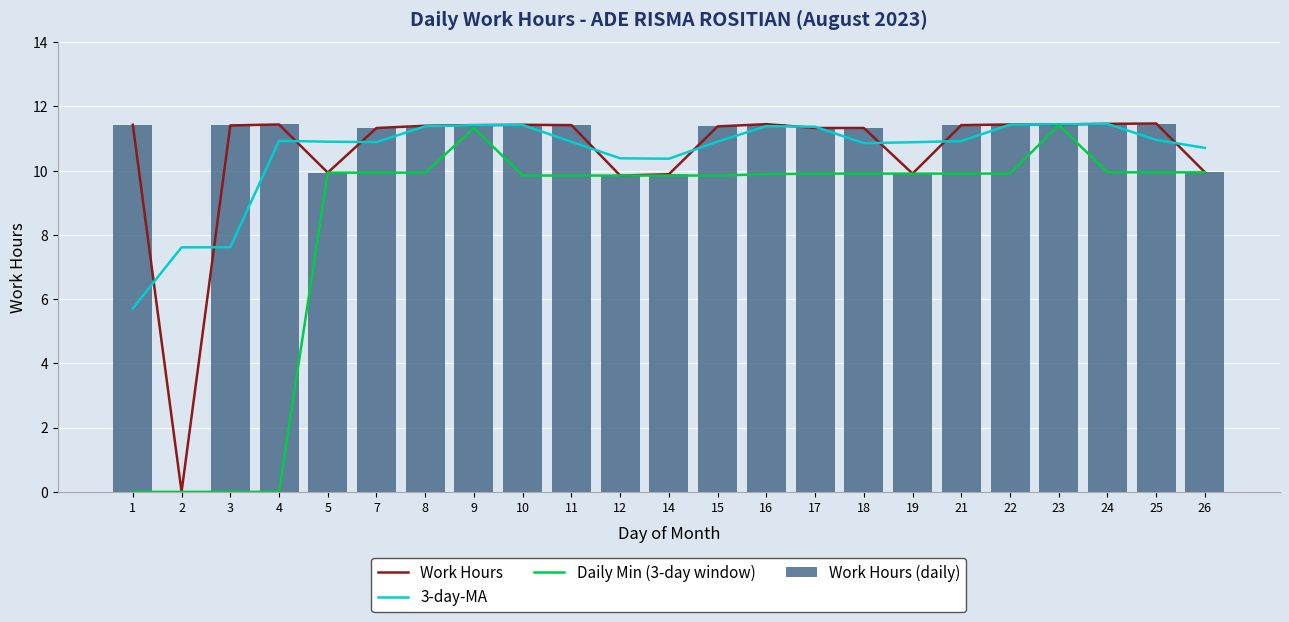

Reading left to right, extract all data points from this chart.

Work Hours: 1=11.4	2=0.0	3=11.4	4=11.4	5=9.9	7=11.3	8=11.4	9=11.4	10=11.4	11=11.4	12=9.8	14=9.9	15=11.4	16=11.4	17=11.3	18=11.3	19=9.9	21=11.4	22=11.4	23=11.4	24=11.5	25=11.5	26=9.9
3-day-MA: 1=5.7	2=7.6	3=7.6	4=10.9	5=10.9	7=10.9	8=11.4	9=11.4	10=11.4	11=10.9	12=10.4	14=10.4	15=10.9	16=11.4	17=11.4	18=10.9	19=10.9	21=10.9	22=11.4	23=11.4	24=11.5	25=11.0	26=10.7
Daily Min (3-day window): 1=0.0	2=0.0	3=0.0	4=0.0	5=9.9	7=9.9	8=9.9	9=11.3	10=9.8	11=9.8	12=9.8	14=9.8	15=9.8	16=9.9	17=9.9	18=9.9	19=9.9	21=9.9	22=9.9	23=11.4	24=9.9	25=9.9	26=9.9
Work Hours (daily): 1=11.4	2=0.0	3=11.4	4=11.4	5=9.9	7=11.3	8=11.4	9=11.4	10=11.4	11=11.4	12=9.8	14=9.9	15=11.4	16=11.4	17=11.3	18=11.3	19=9.9	21=11.4	22=11.4	23=11.4	24=11.5	25=11.5	26=9.9